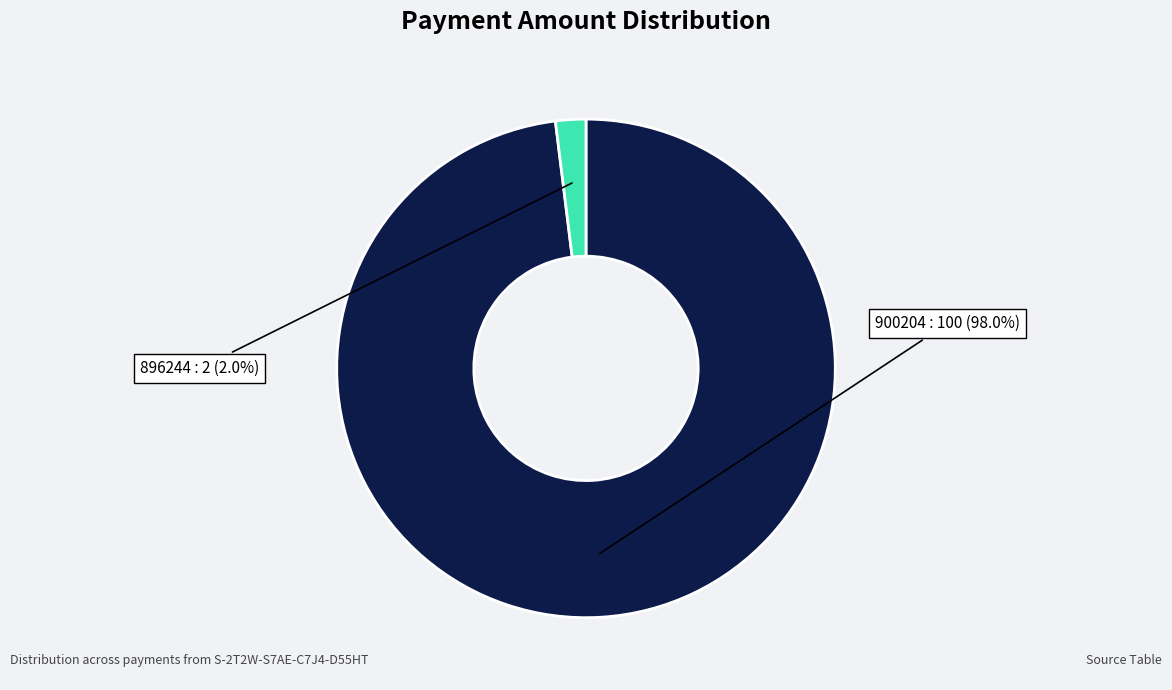

Count the number of slices in the pie.

2